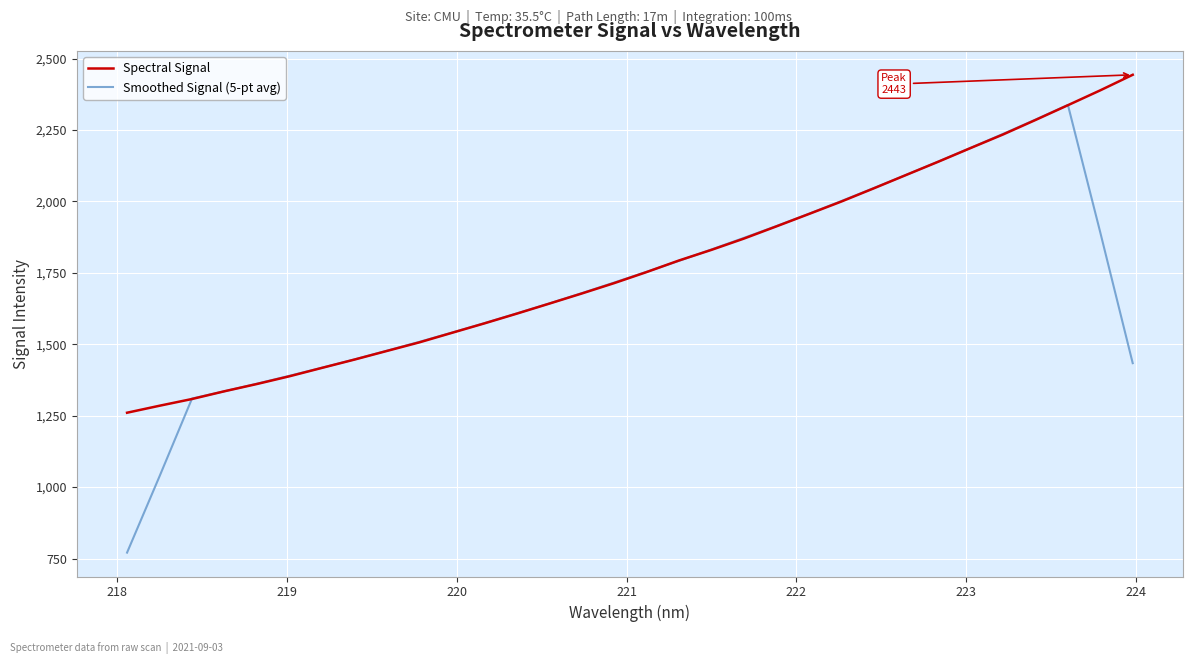

What is the difference between the maximum and minimum values in the Spectral Signal series?

1183.0